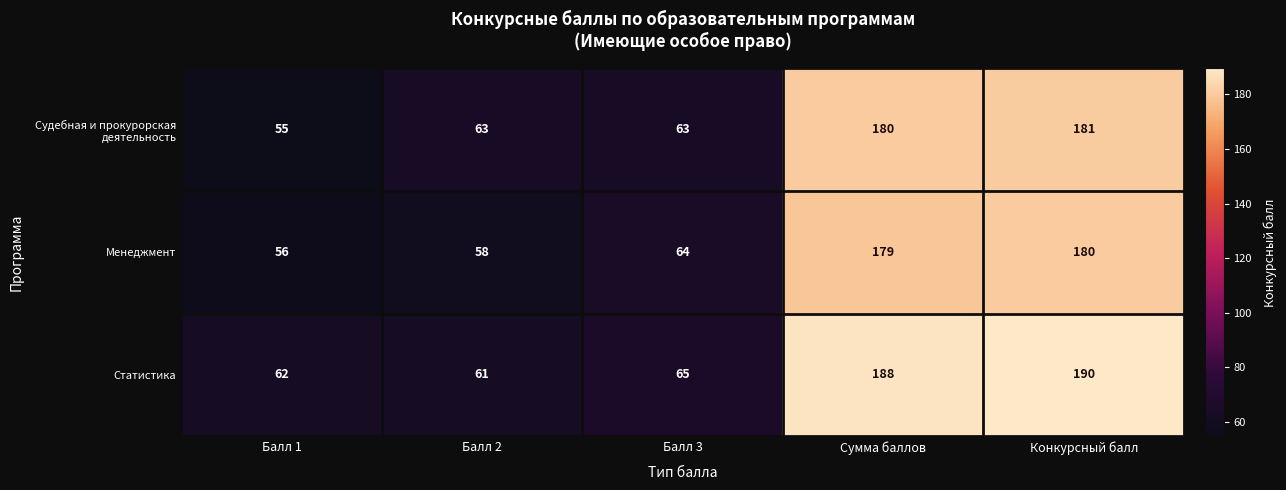

What is the greatest value displayed?

190